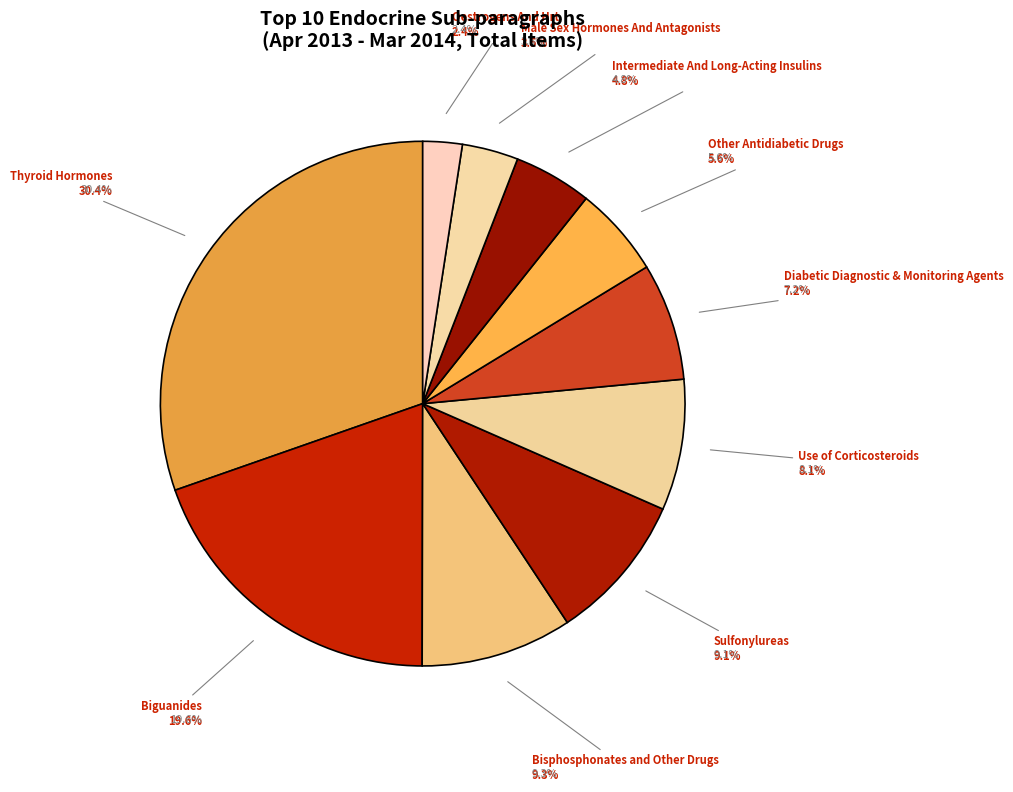

What is the change in value from Thyroid Hormones to Male Sex Hormones And Antagonists?

-24850532